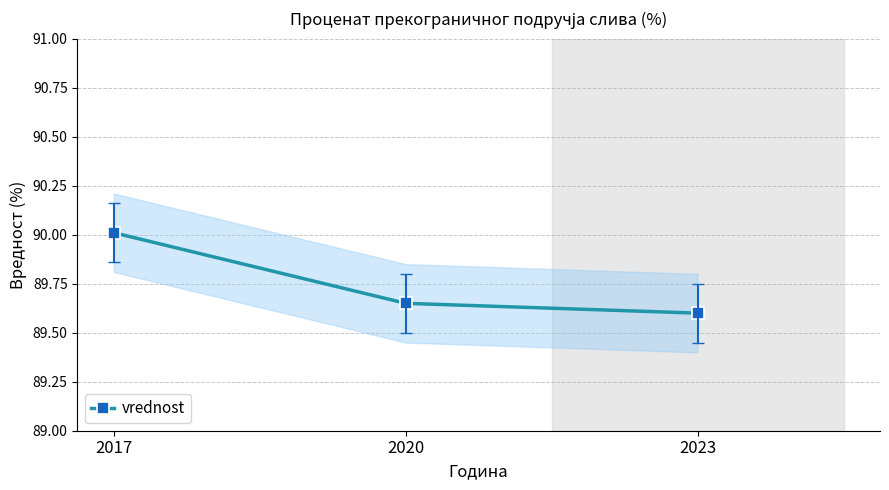

Rank the categories by value from lowest to highest.

2023, 2020, 2017